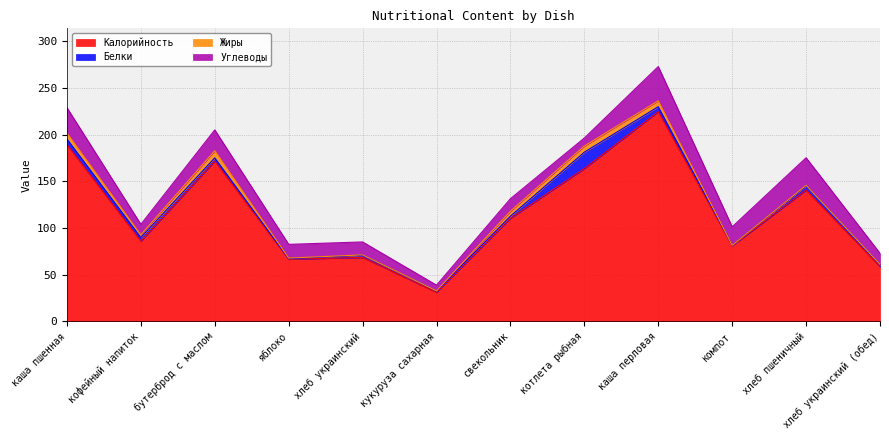

Rank the series by their maximum value, from lowest to highest.

Жиры, Белки, Углеводы, Калорийность